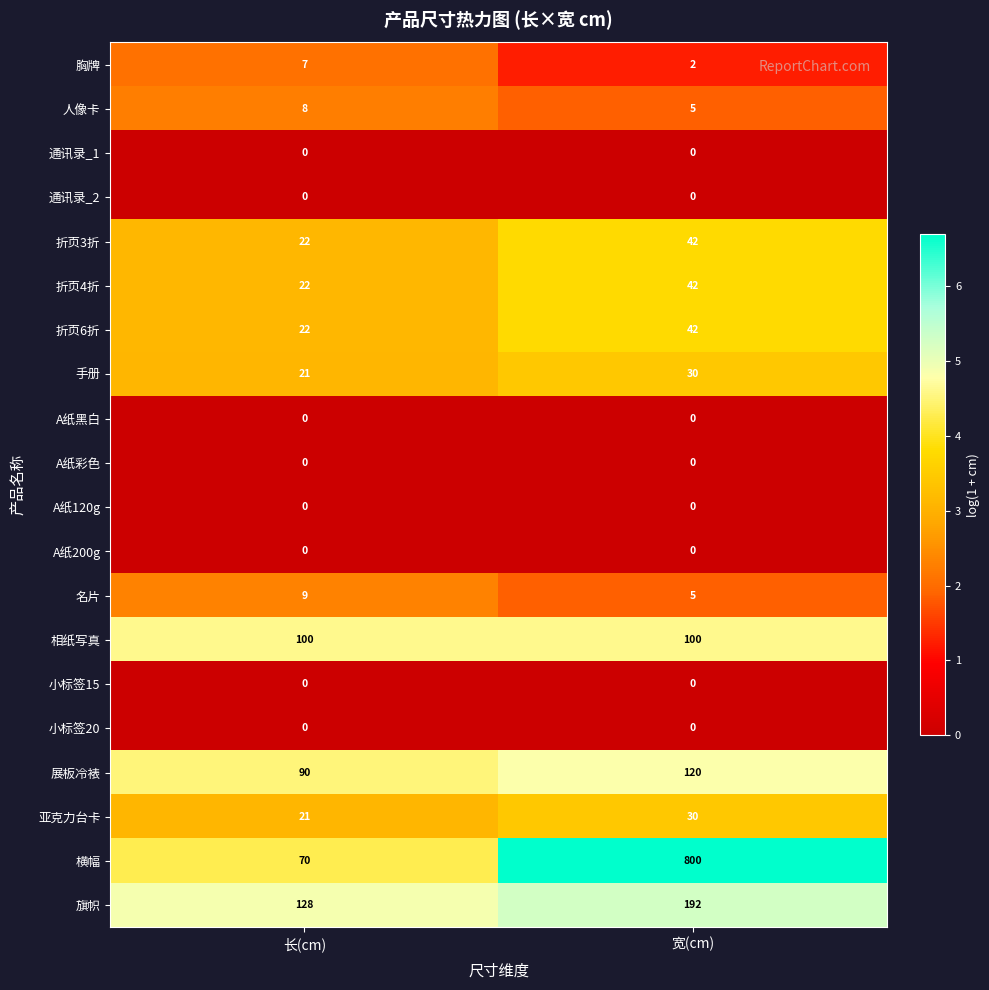

What is the difference between the 旗帜 values at 宽(cm) and 长(cm)?

64